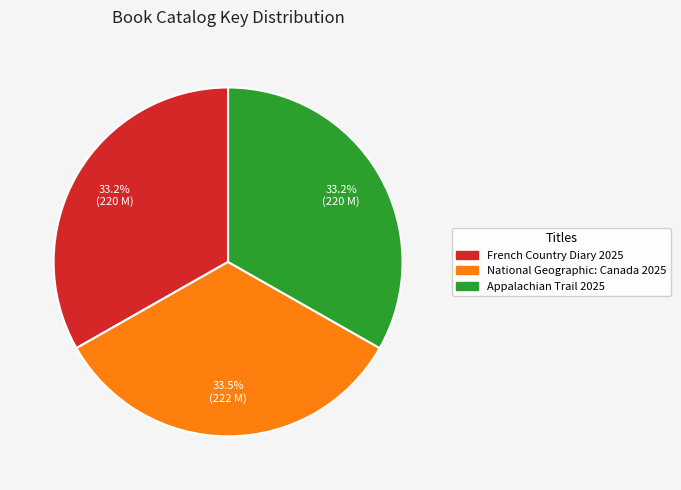

What is the ratio of the value at National Geographic: Canada 2025 to the value at Appalachian Trail 2025?

1.0